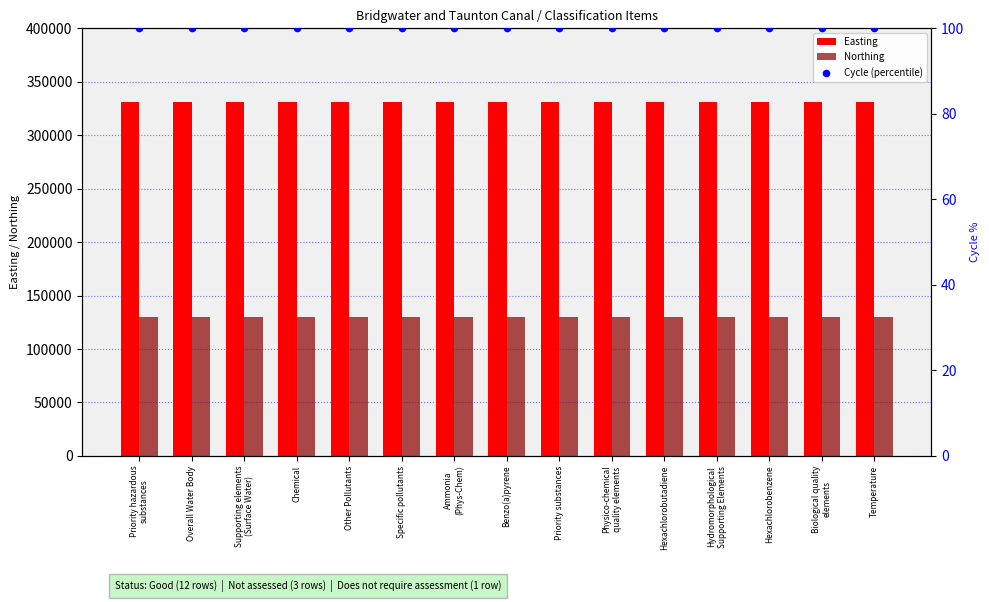

Which series has the largest total across all categories?

Easting